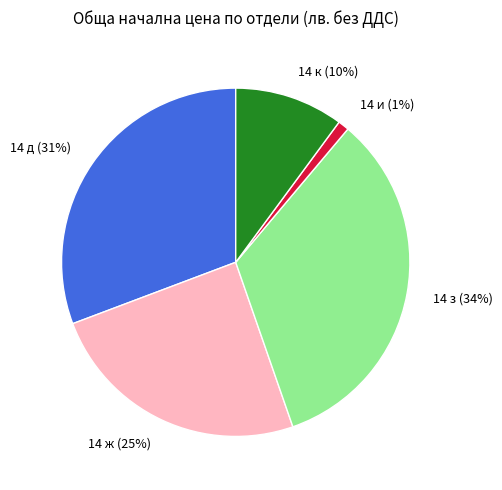

How many segments does this pie chart have?

5